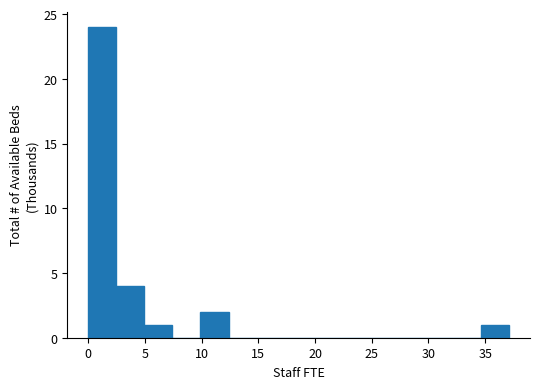

Reading left to right, transcribe this chart: for each bar, give the range it covers on the x-axis and its height. Neither the bar edges nor the heights are printed on the chart, so give them approximately, as read against the axes.

0.0 to 2.5: 24
2.5 to 5.0: 4
5.0 to 7.5: 1
7.5 to 10.0: 0
10.0 to 12.5: 2
12.5 to 15.0: 0
15.0 to 17.5: 0
17.5 to 20.0: 0
20.0 to 22.5: 0
22.5 to 24.5: 0
24.5 to 27.0: 0
27.0 to 29.5: 0
29.5 to 32.0: 0
32.0 to 34.5: 0
34.5 to 37.0: 1